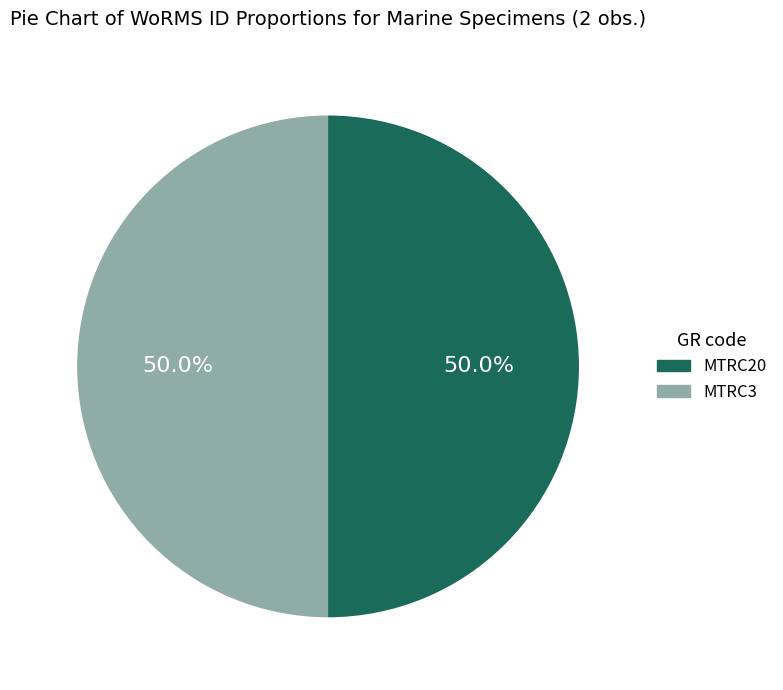

What is the total percentage of MTRC3 and MTRC20?

100.0%